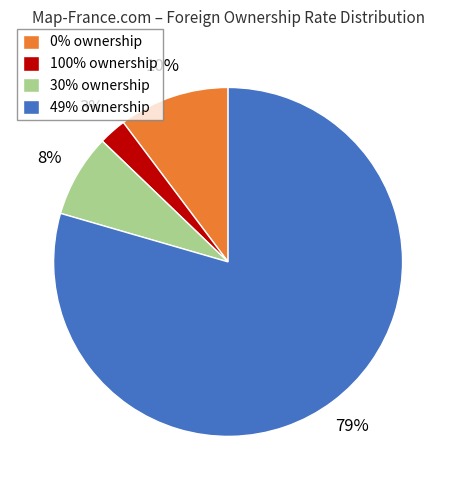

True or false: 49% ownership accounts for 88% of the total.

False